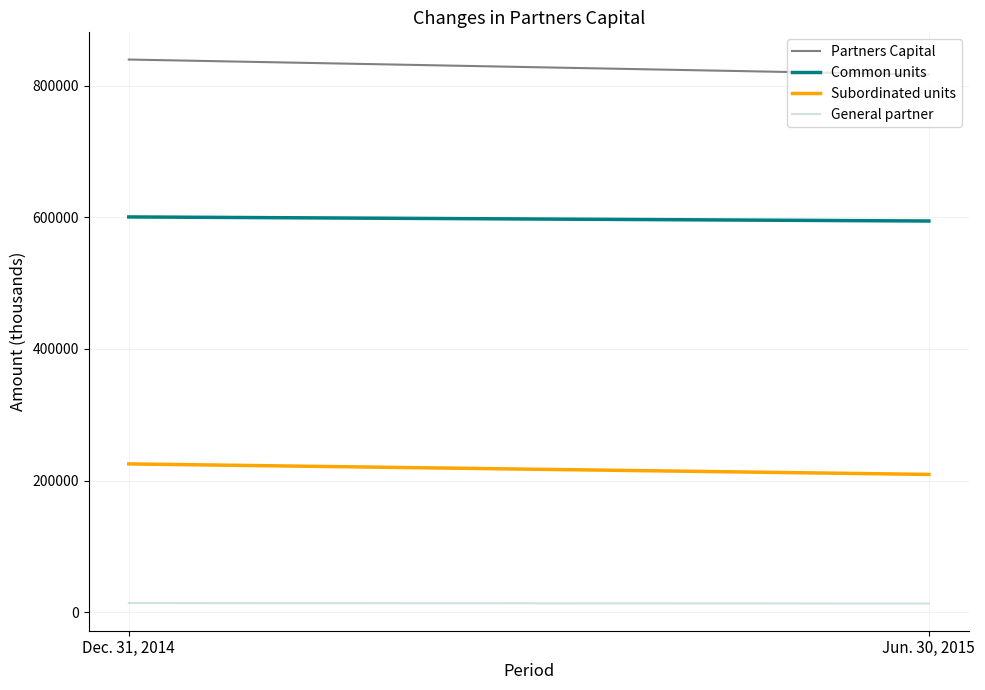

How many series are shown in this chart?

4